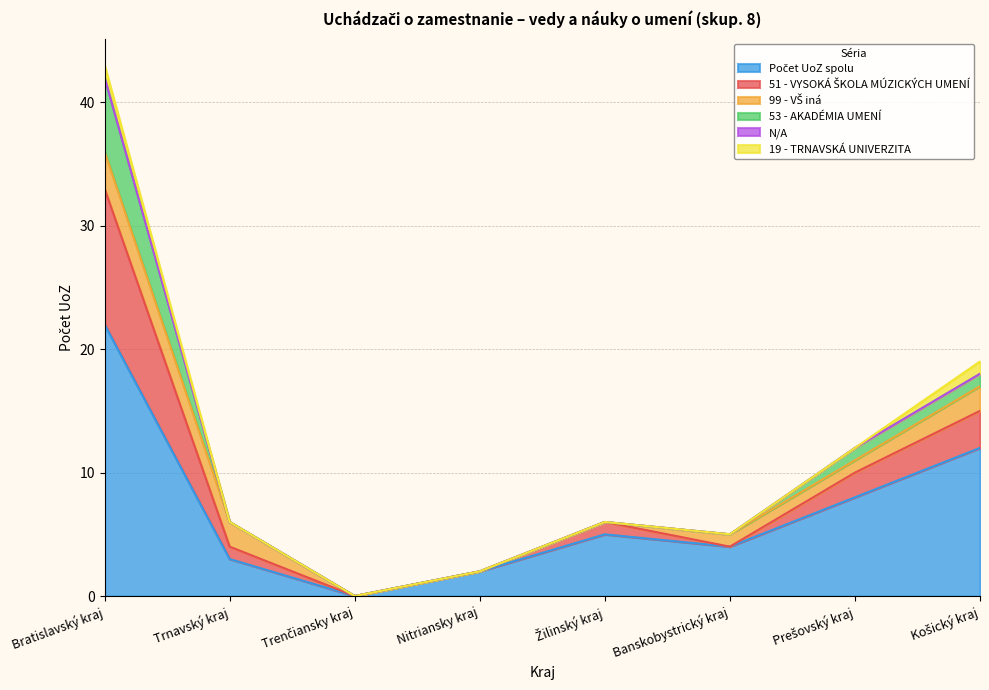

True or false: Počet UoZ spolu has more than 1 points higher than both neighbors.

False